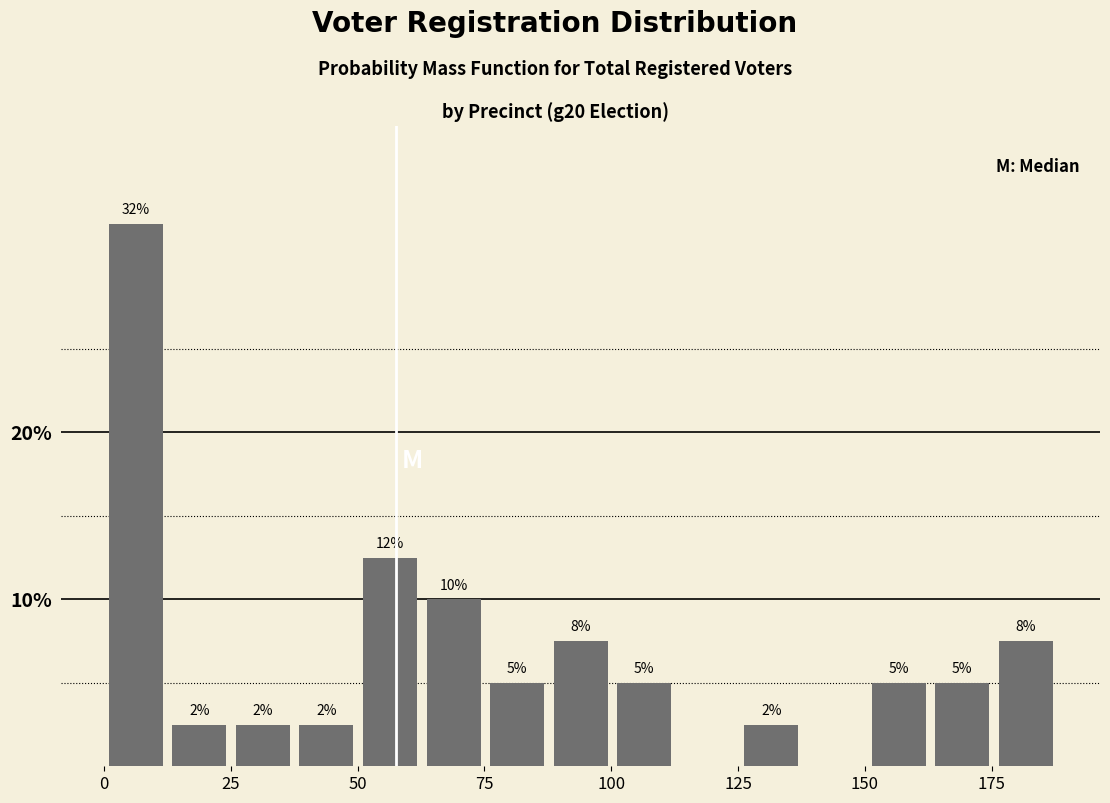

Around what value on the x-axis is the tallest bar? Give the approximate position of its centre, as read against the axis.

5